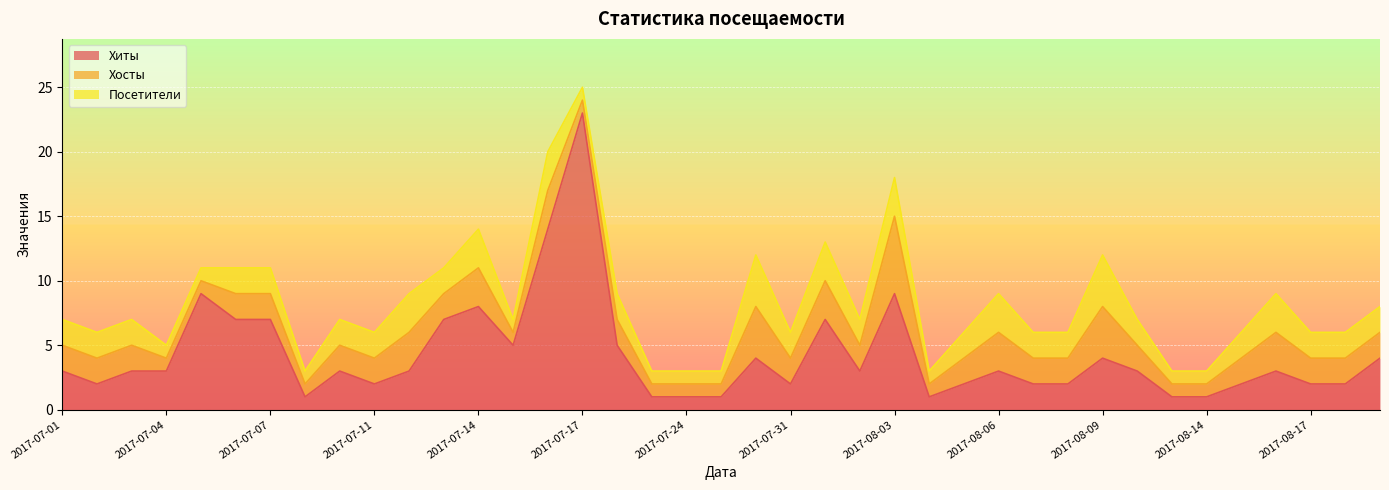

How many values in the Хиты series exceed 3?

14